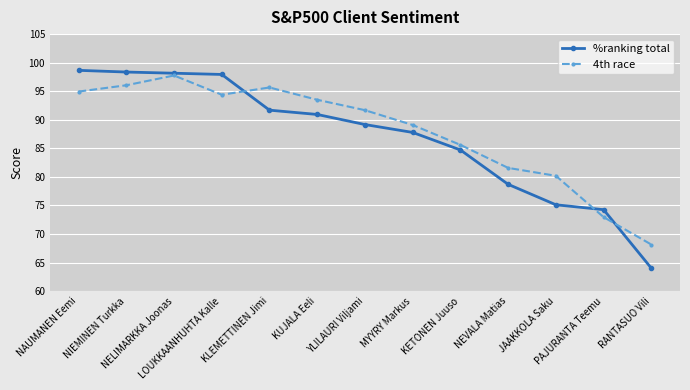

Reading left to right, list all the values displayed in this chart.

%ranking total: NAUMANEN Eemi=98.7	NIEMINEN Turkka=98.4	NELIMARKKA Joonas=98.2	LOUKKAANHUHTA Kalle=97.9	KLEMETTINEN Jimi=91.7	KUJALA Eeli=90.9	YLILAURI Viljami=89.2	MYYRY Markus=87.8	KETONEN Juuso=84.7	NEVALA Matias=78.7	JAAKKOLA Saku=75.1	PAJURANTA Teemu=74.3	RANTASUO Vili=64.0
4th race: NAUMANEN Eemi=94.9	NIEMINEN Turkka=96.0	NELIMARKKA Joonas=97.8	LOUKKAANHUHTA Kalle=94.4	KLEMETTINEN Jimi=95.7	KUJALA Eeli=93.5	YLILAURI Viljami=91.7	MYYRY Markus=89.1	KETONEN Juuso=85.6	NEVALA Matias=81.6	JAAKKOLA Saku=80.2	PAJURANTA Teemu=73.0	RANTASUO Vili=68.1